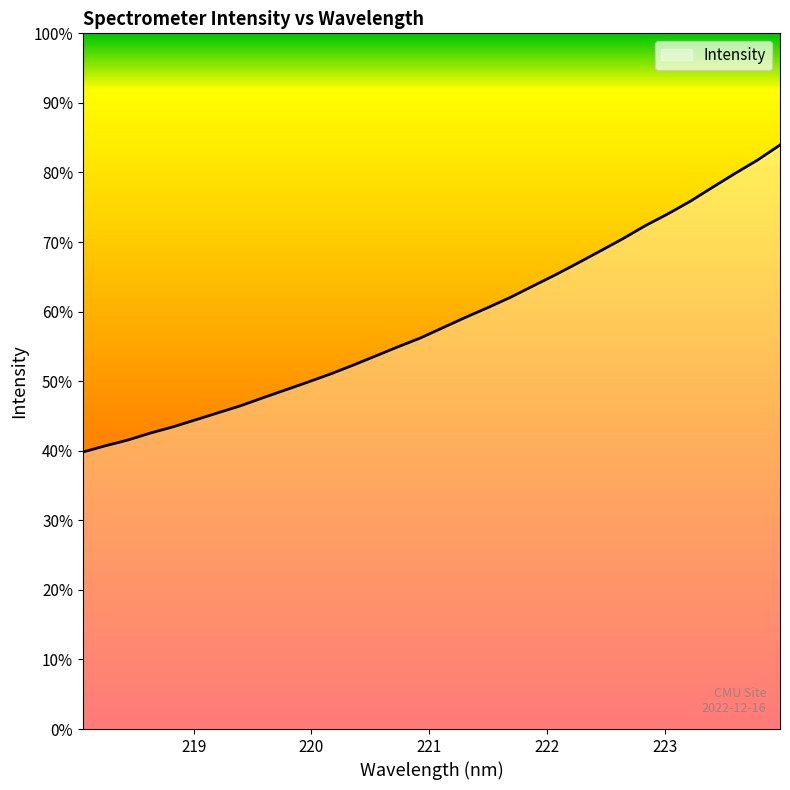

At which label does the data first exceed 2884?

221.1174